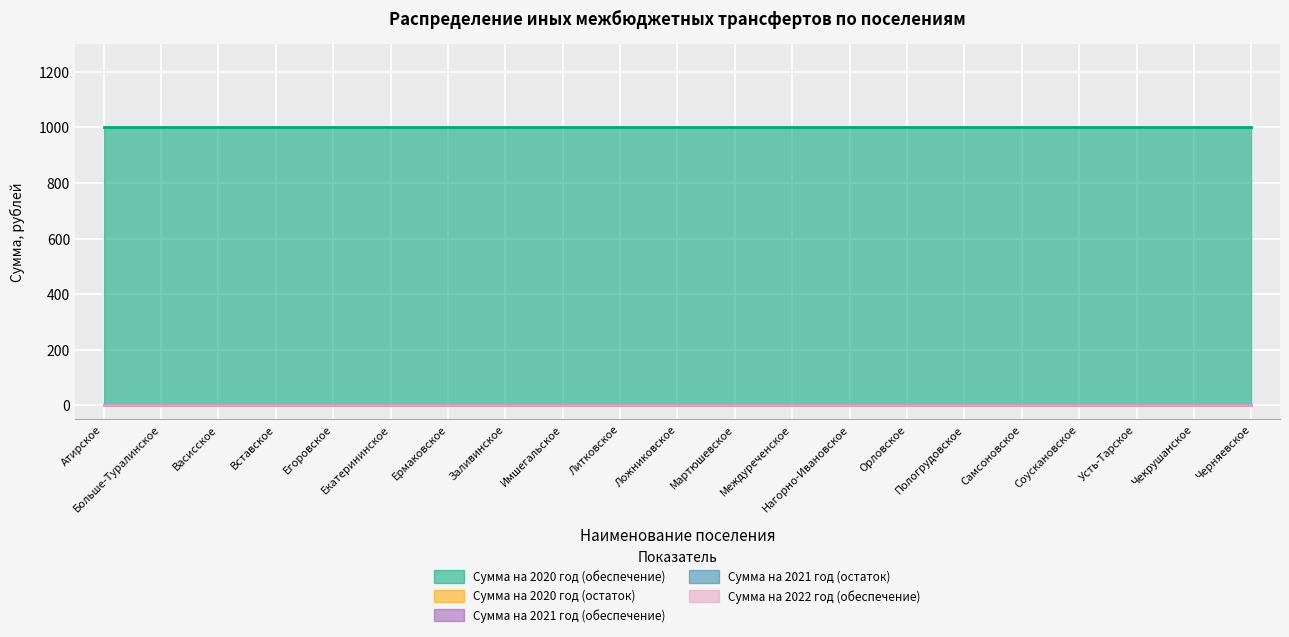

What position from the right is Имшегальское?

13